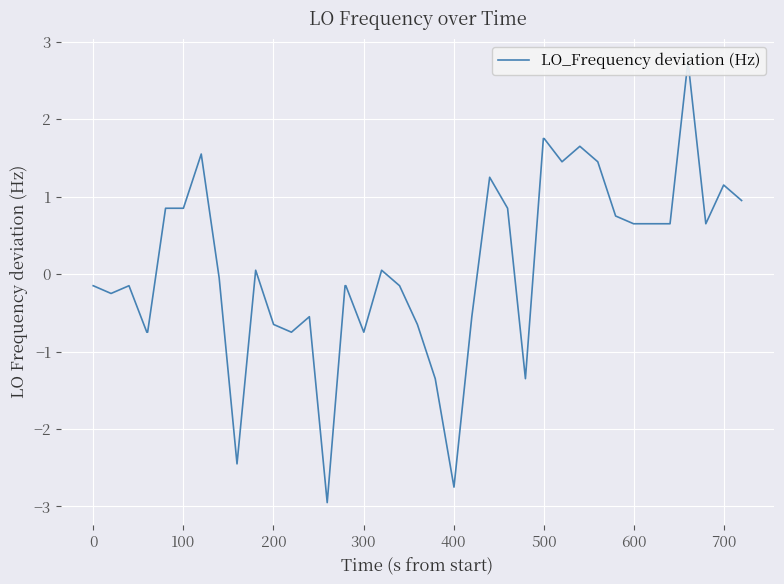

How many points are lower than both their immediate neighbors (excluding endpoints)?

9